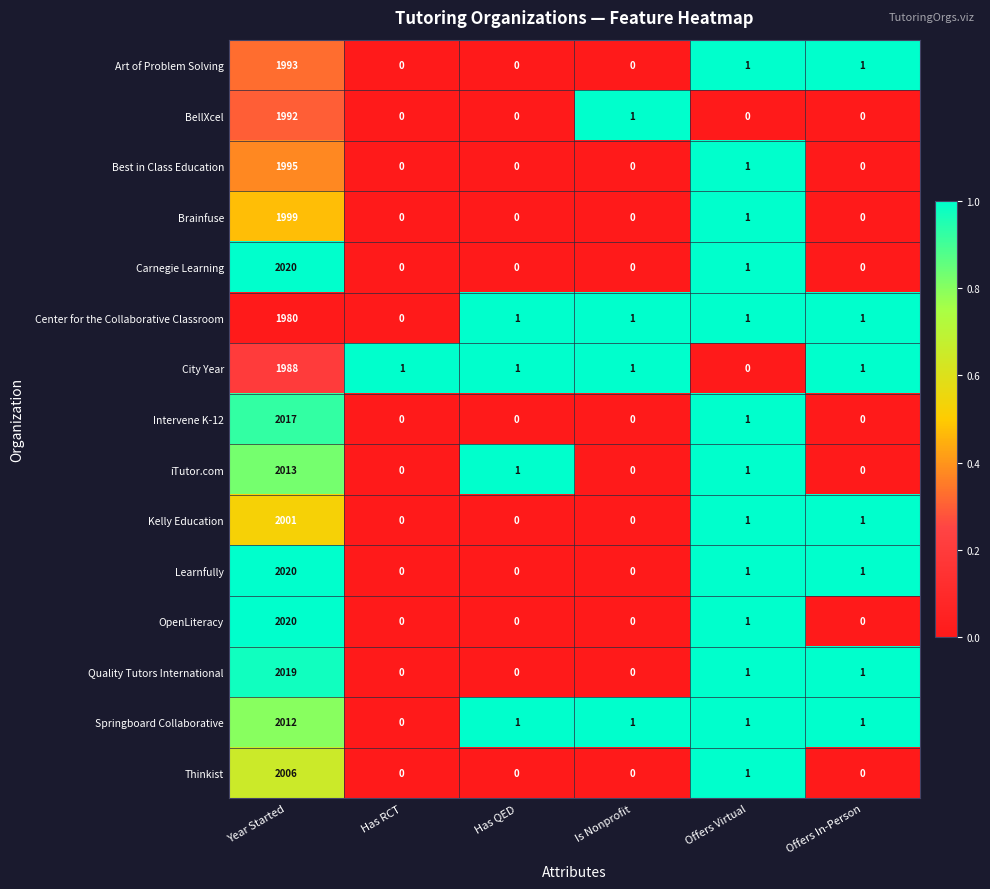

How many series are shown in this chart?

15